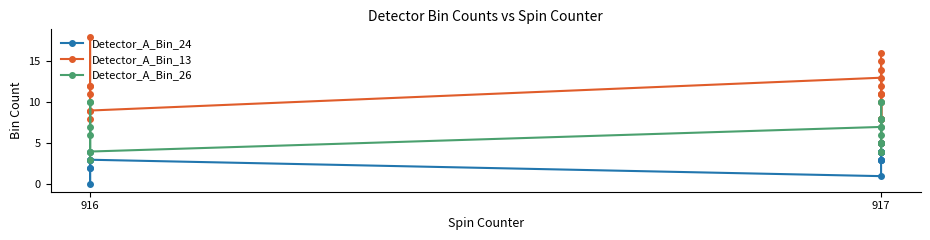

True or false: Detector_A_Bin_13 and Detector_A_Bin_24 cross at least once.

False